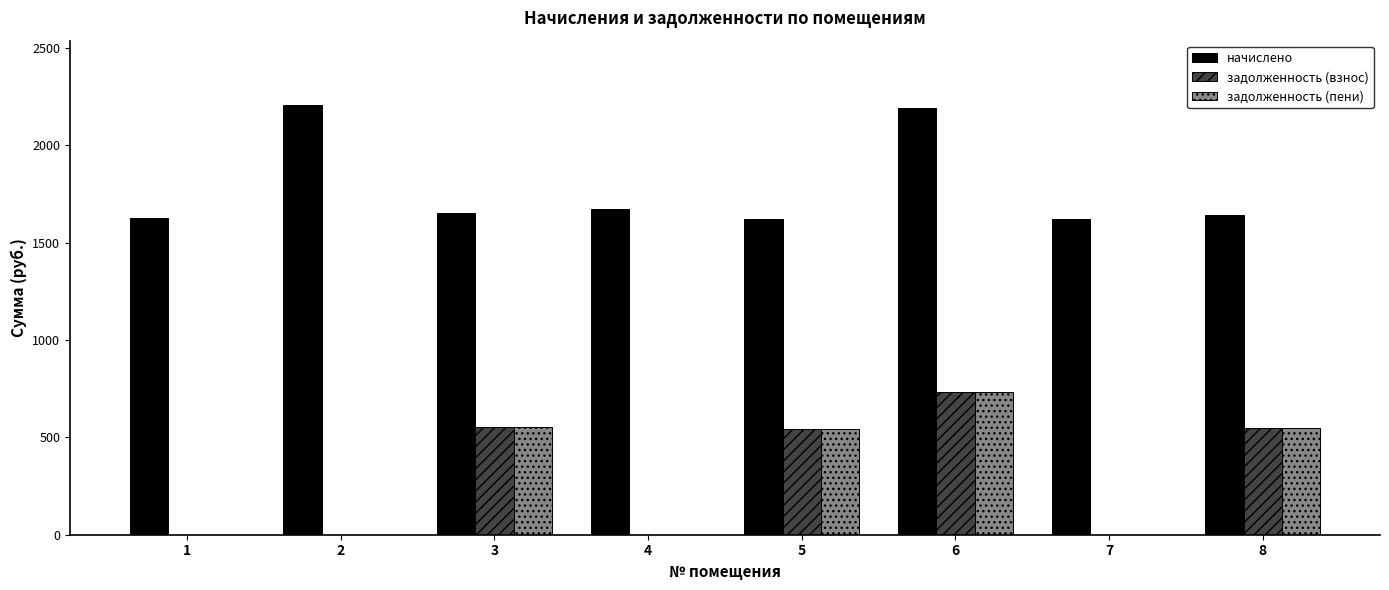

What is the sum of all начислено values?

14242.4